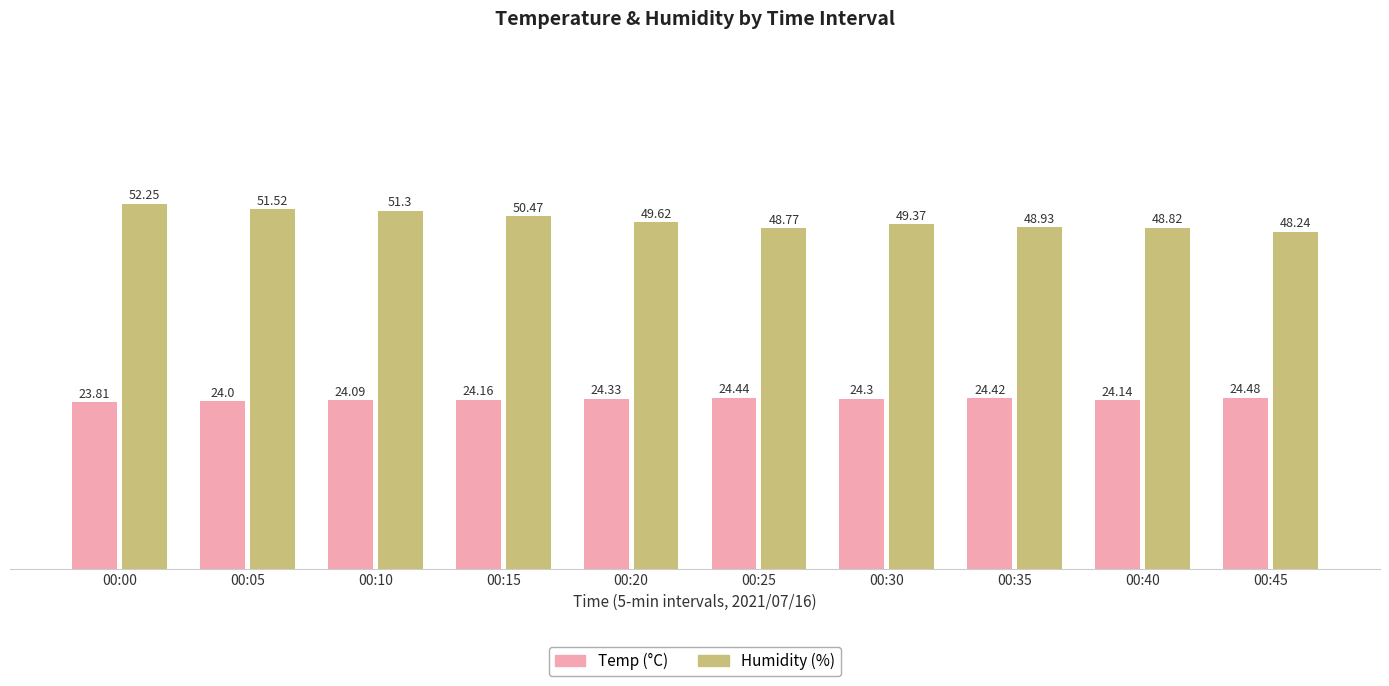

At which label is Humidity (%) closest to 50?

00:20